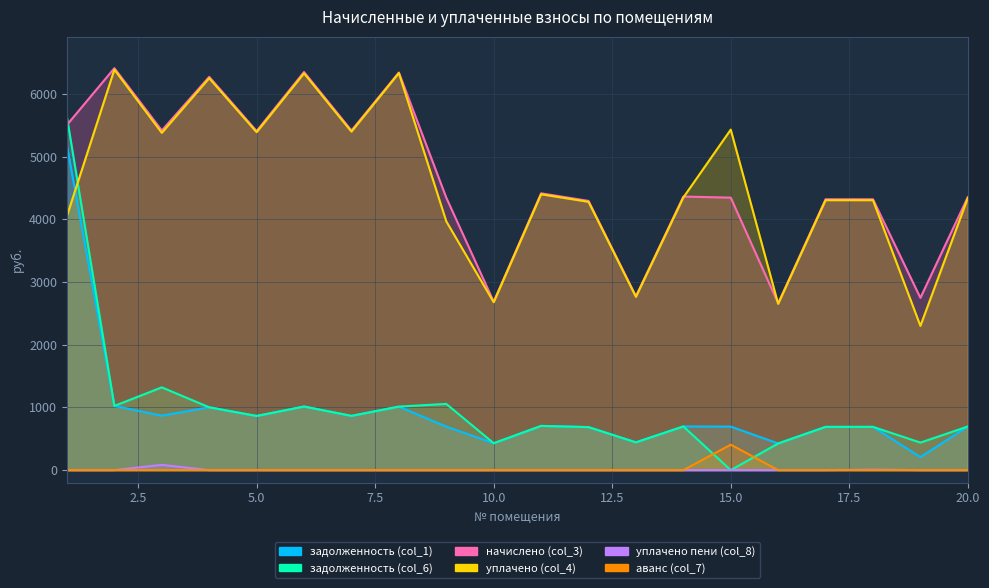

At which category does задолженность (col_1) reach its first local peak?

4